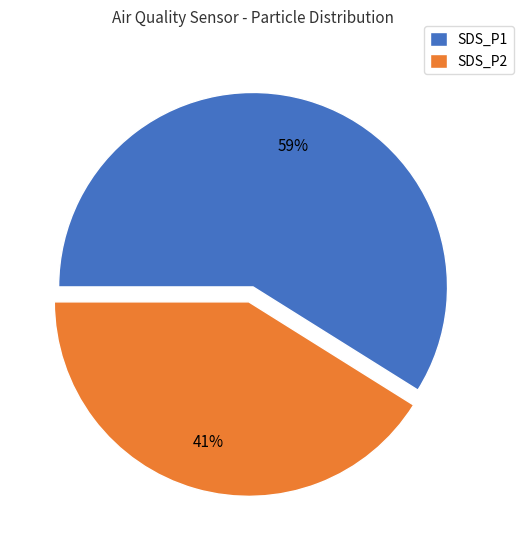

Which category accounts for the majority?

SDS_P1